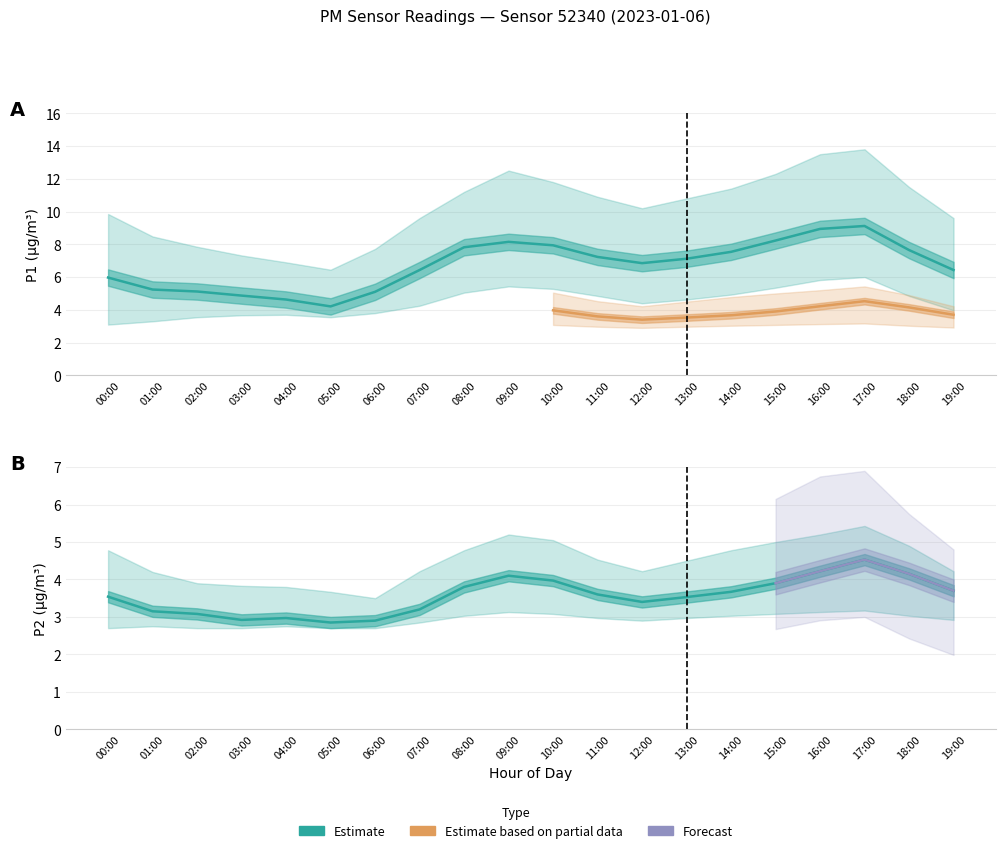

At which category does the chart reach its peak across all series?

17:00